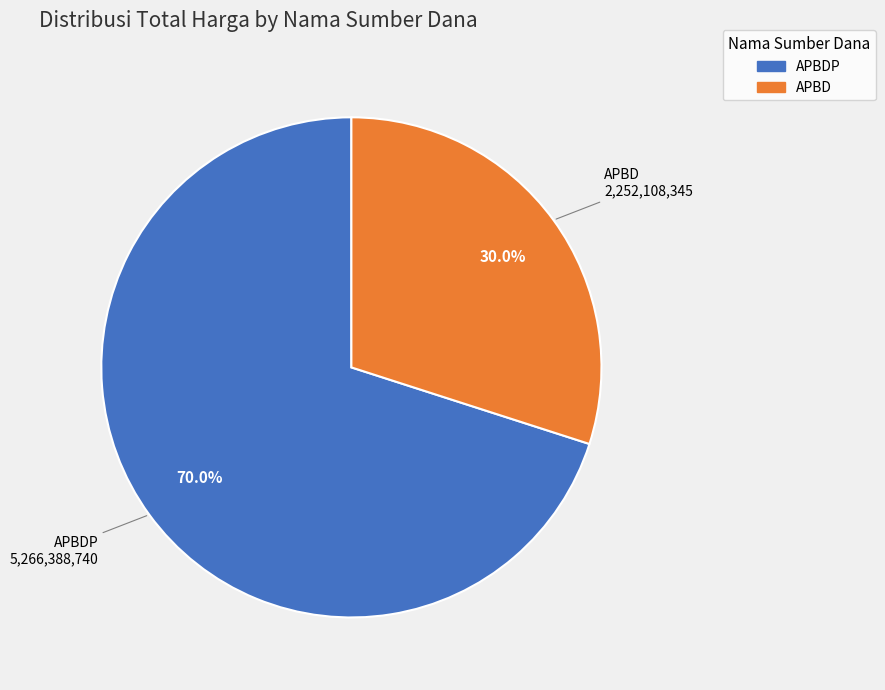

Is there any slice that represents more than half of the pie?

Yes